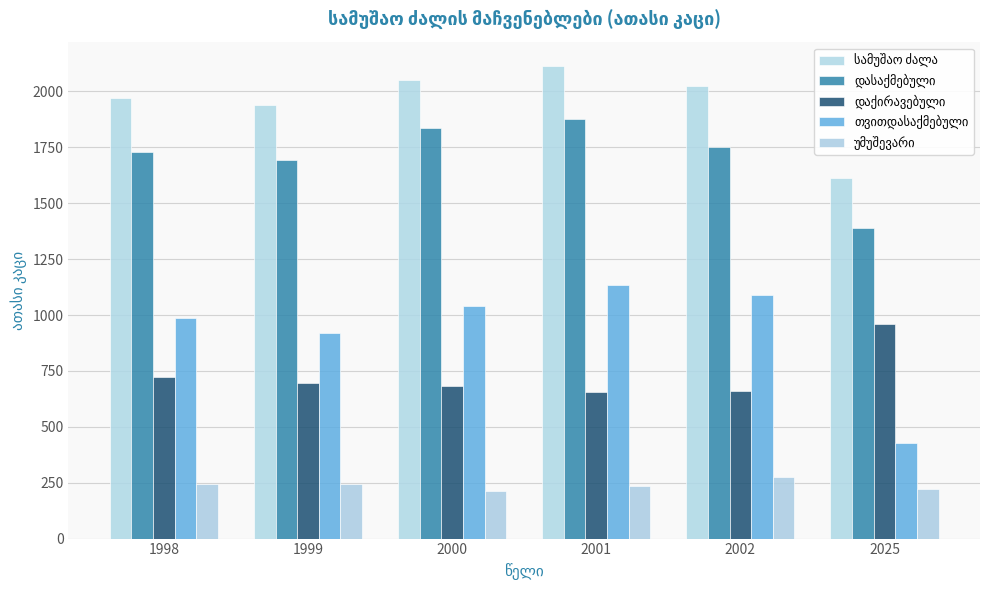

How many data points does each series have?

6